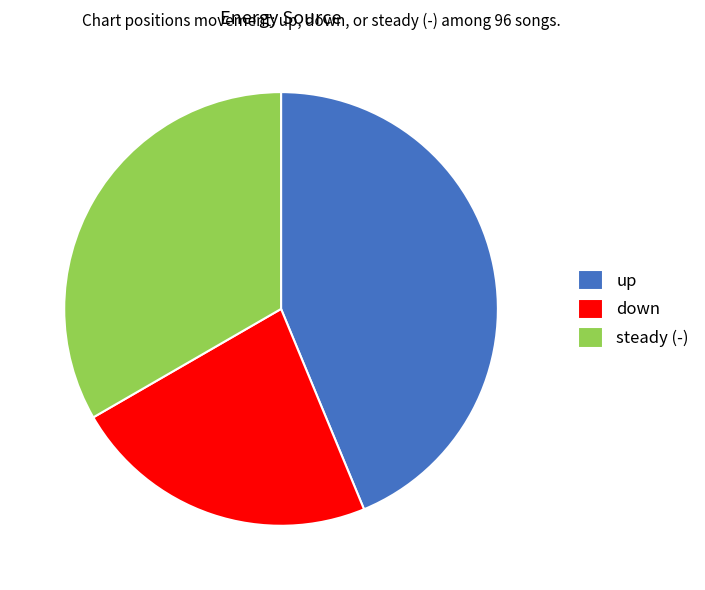

The up slice represents 44% of the pie. True or false?

True